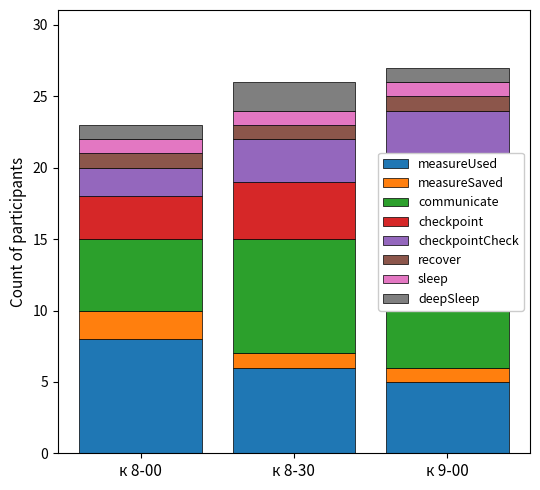

At which category does the chart reach its peak across all series?

к 9-00